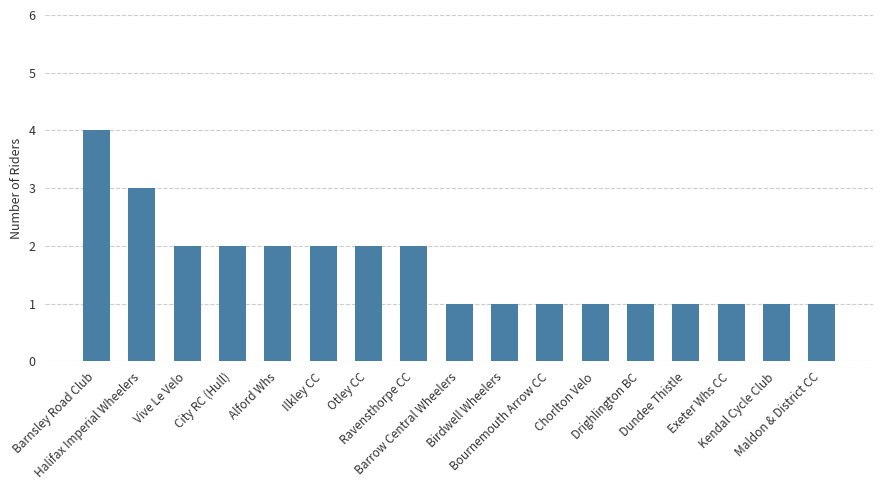

Does the chart contain any negative values?

No